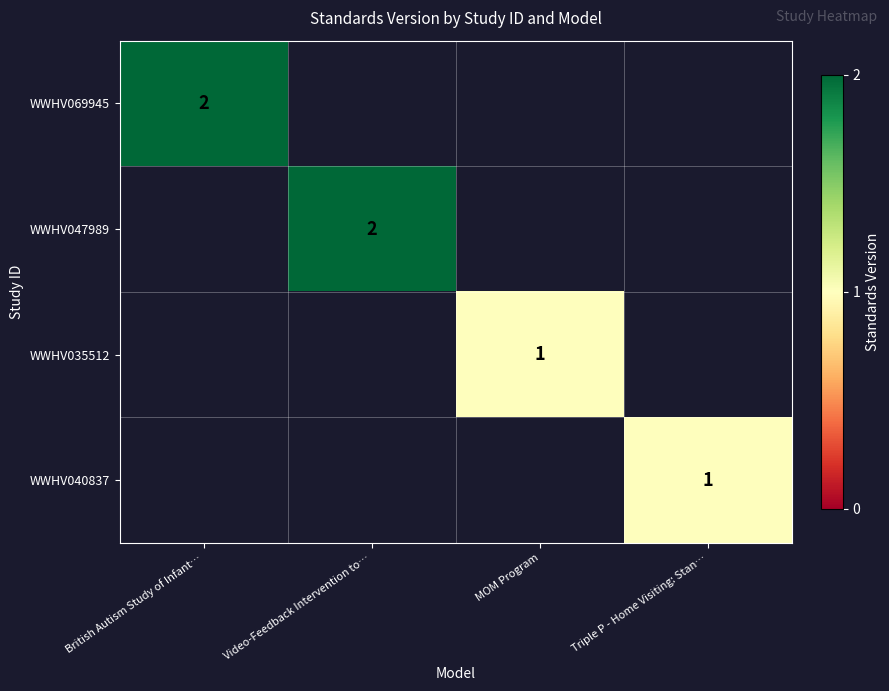

The value of WWHV047989 at Video-Feedback Intervention to… is 3. True or false?

False